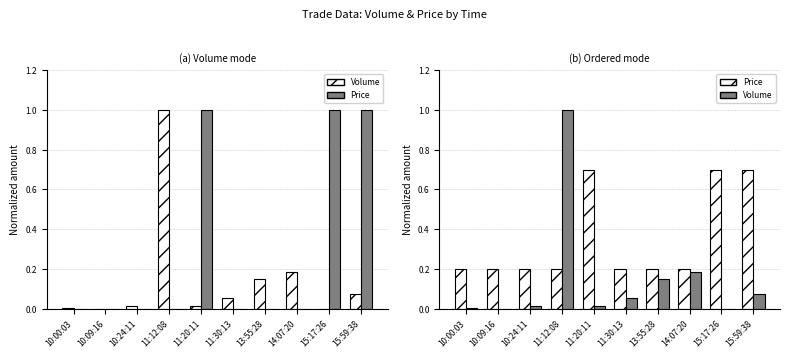

What is the total value across all series at 15:17:26?

1.7